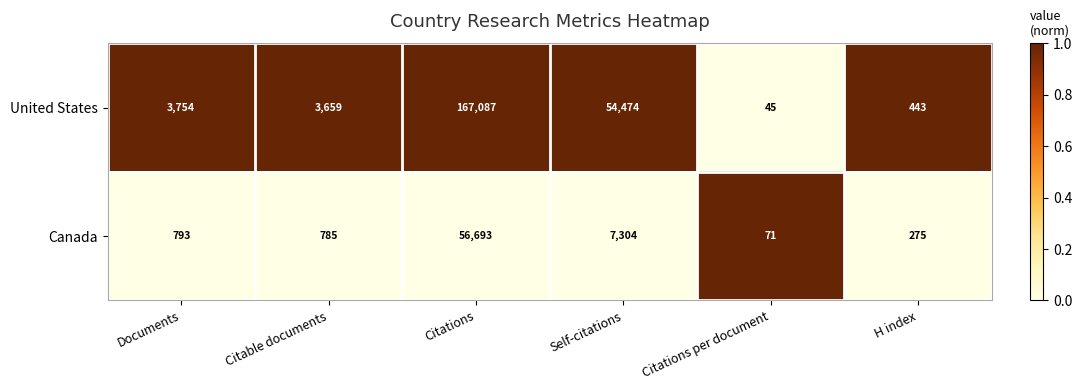

What is the spread (max minus min) of values at H index?

168